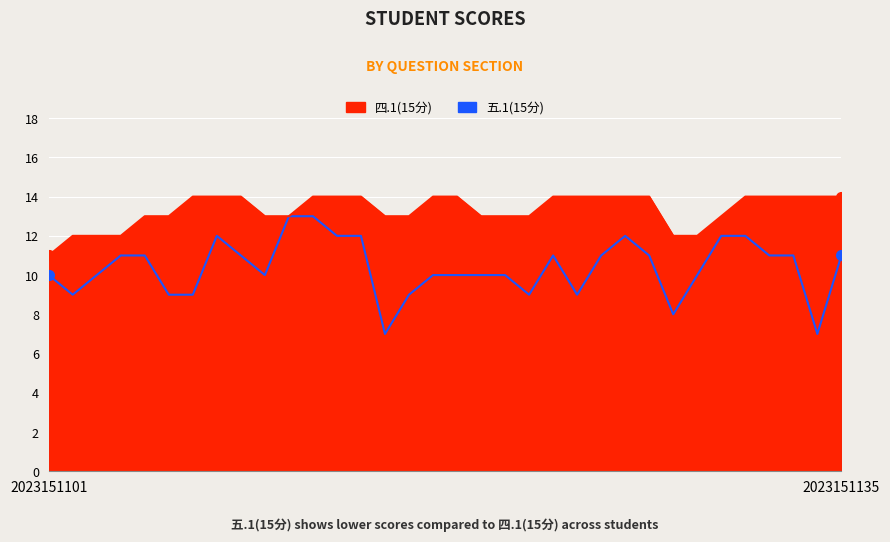

What is the maximum value shown in the chart?

14